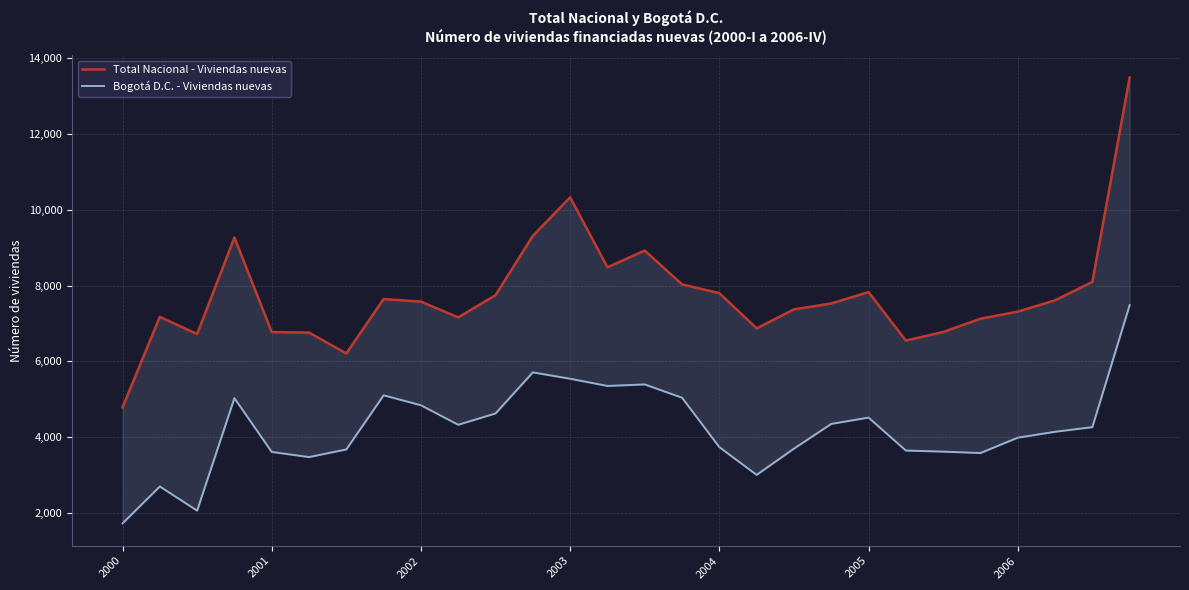

True or false: Bogotá D.C. - Viviendas nuevas and Total Nacional - Viviendas nuevas cross at least once.

False